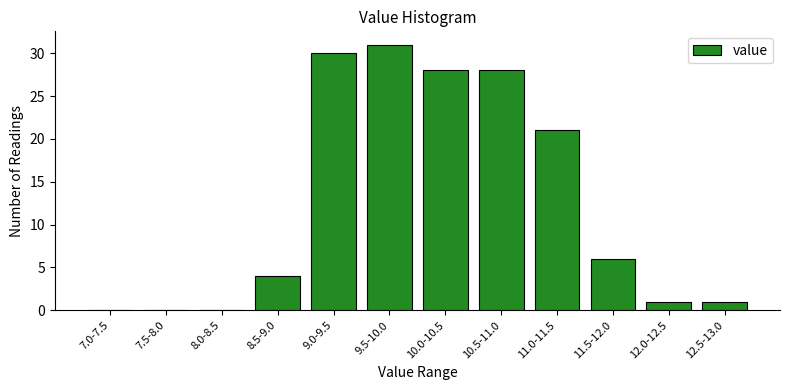

Reading left to right, extract all data points from this chart.

7.0-7.5=0	7.5-8.0=0	8.0-8.5=0	8.5-9.0=4	9.0-9.5=30	9.5-10.0=31	10.0-10.5=28	10.5-11.0=28	11.0-11.5=21	11.5-12.0=6	12.0-12.5=1	12.5-13.0=1